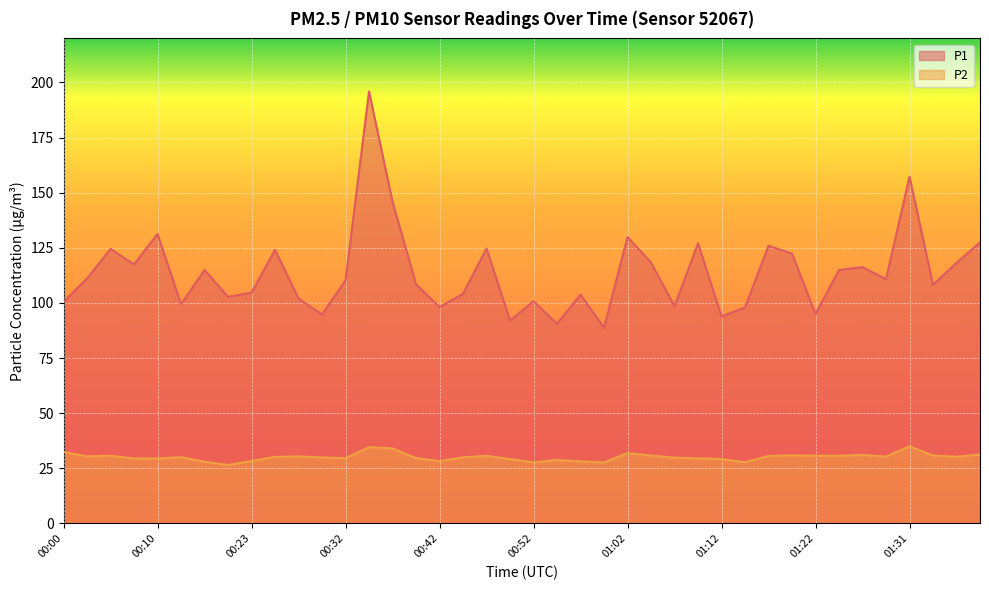

True or false: P1 and P2 cross at least once.

False